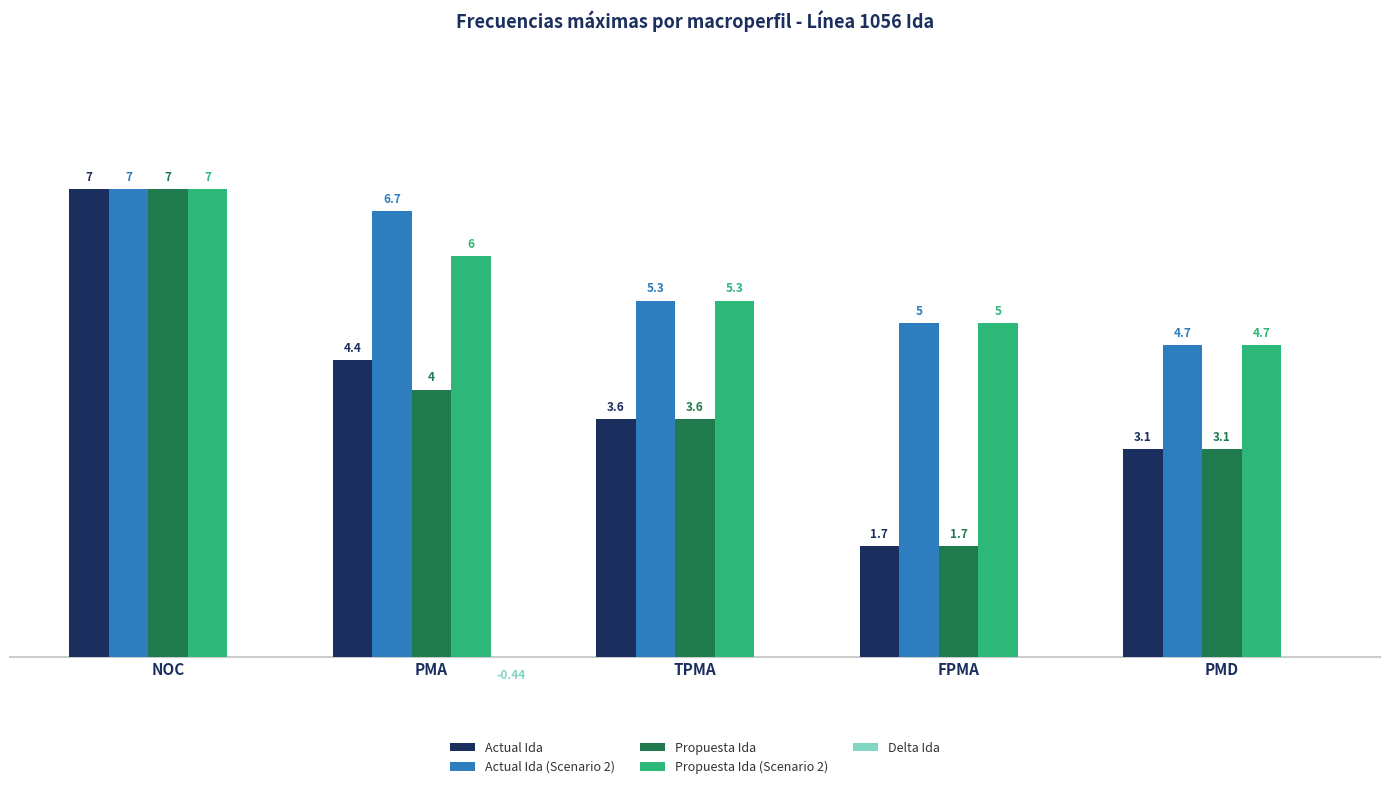

What is the sum of all Actual Ida values?

19.8